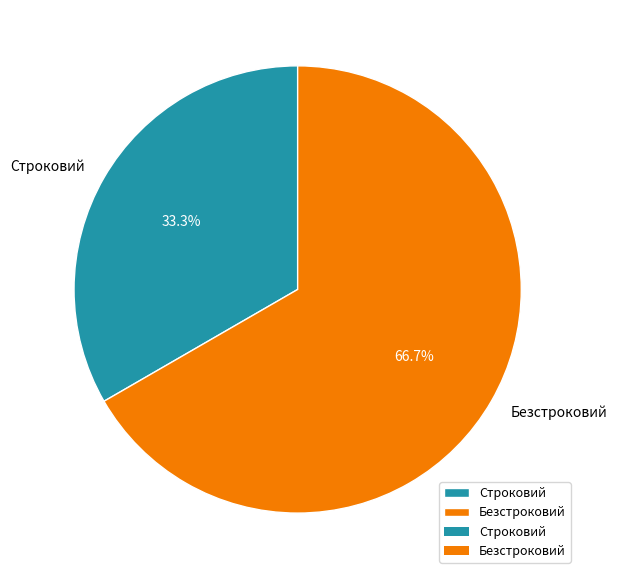

To the nearest percent, what portion does Строковий represent?

33%